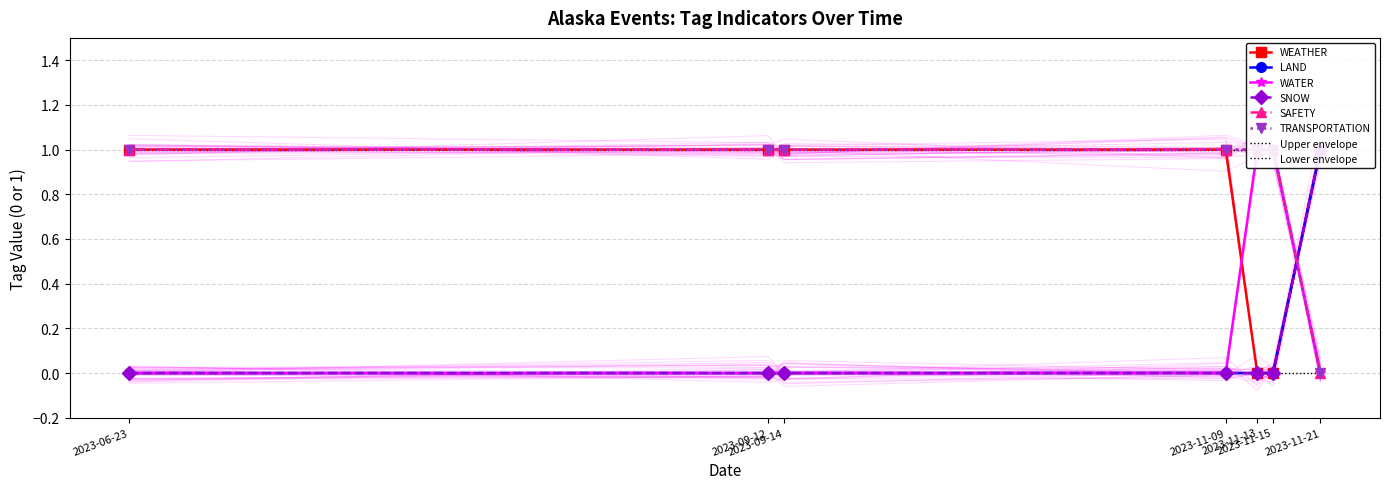

True or false: LAND has more than 2 points higher than both neighbors.

False